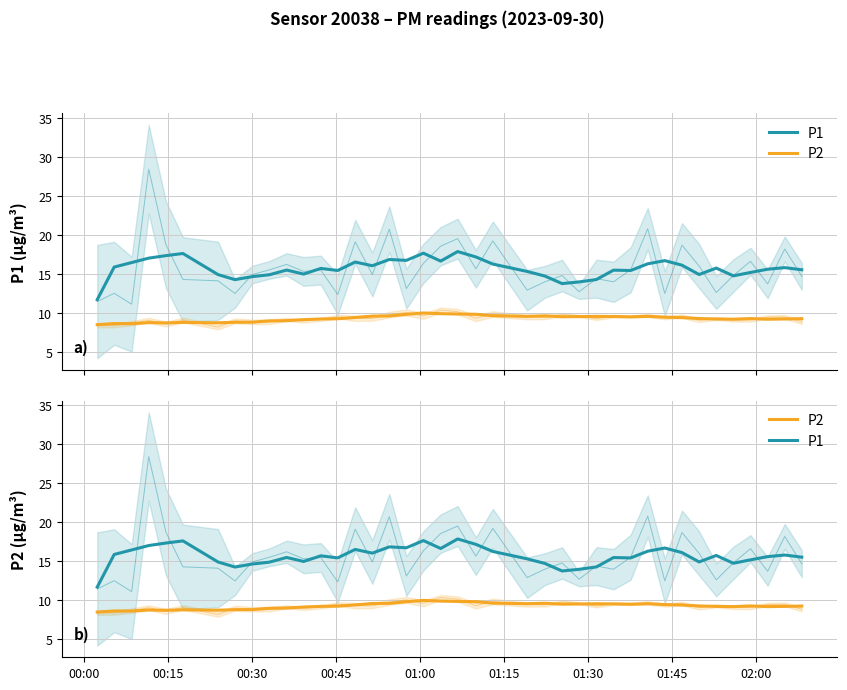

Reading right to left, what are all the values shown in this chart?

P1: 15.5	15.8	15.6	15.2	14.8	15.8	14.9	16.1	16.7	16.3	15.4	15.5	14.3	14.0	13.8	14.7	15.3	16.3	17.2	17.9	16.7	17.7	16.7	16.9	16.1	16.5	15.5	15.7	15.0	15.5	14.9	14.7	14.3	14.9	17.6	17.4	17.0	16.5	15.9	11.7
P2: 9.3	9.2	9.2	9.3	9.2	9.2	9.3	9.4	9.5	9.6	9.5	9.6	9.6	9.5	9.5	9.6	9.6	9.7	9.8	9.9	9.9	10.0	9.8	9.6	9.6	9.4	9.3	9.2	9.2	9.0	9.0	8.8	8.8	8.8	8.8	8.7	8.8	8.6	8.6	8.5